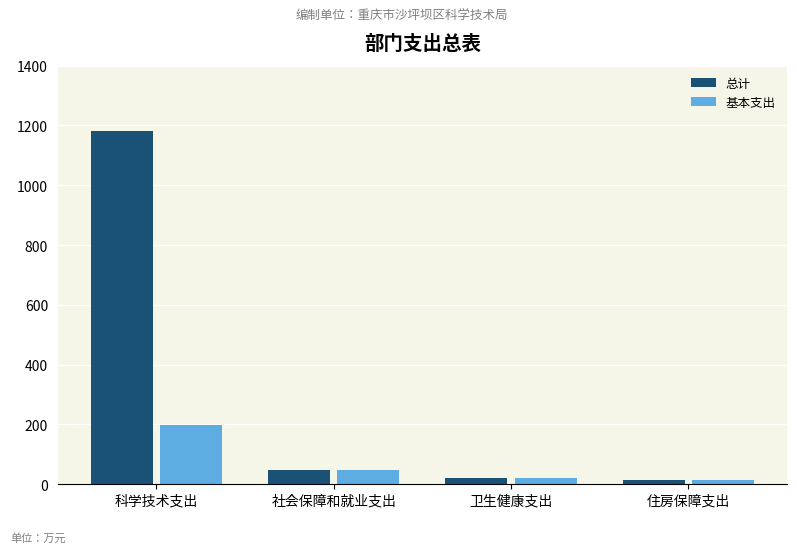

What are all the series names shown in the legend?

总计, 基本支出